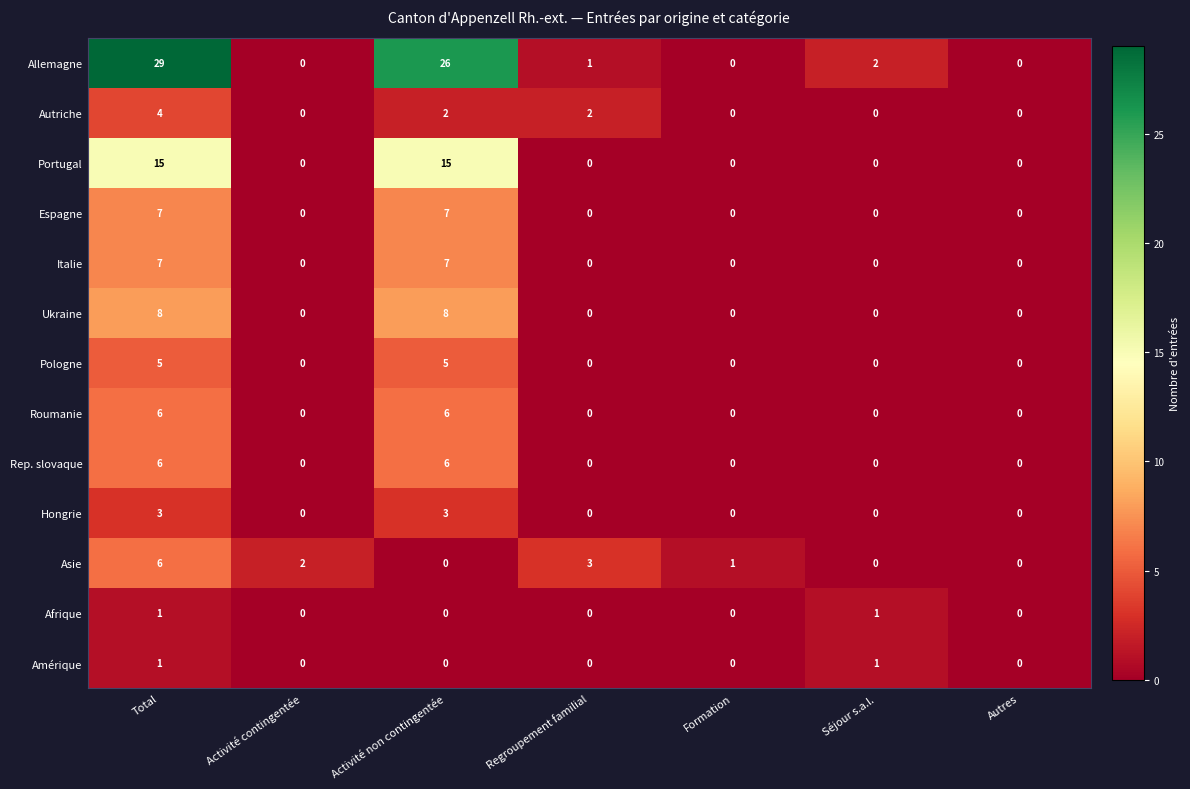

The value of Rep. slovaque at Formation is 3. True or false?

False